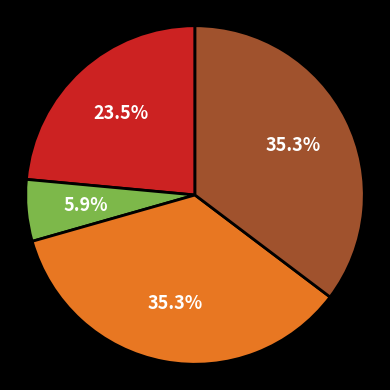

Is there any slice that represents more than half of the pie?

No